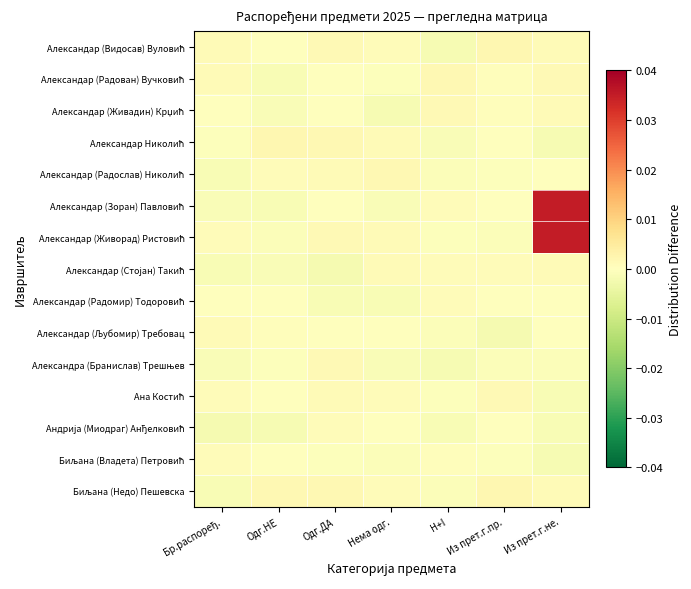

Rank the series at Из прет.г.не. from highest to lowest value.

Александар (Зоран) Павловић, Александар (Живорад) Ристовић, Александар (Радован) Вучковић, Александар (Стојан) Такић, Биљана (Недо) Пешевска, Александар (Видосав) Вуловић, Александар (Живадин) Крџић, Александар (Радомир) Тодоровић, Александар (Радослав) Николић, Александар (Љубомир) Требовац, Александра (Бранислав) Трешњев, Ана Костић, Андрија (Миодраг) Анђелковић, Биљана (Владета) Петровић, Александар Николић